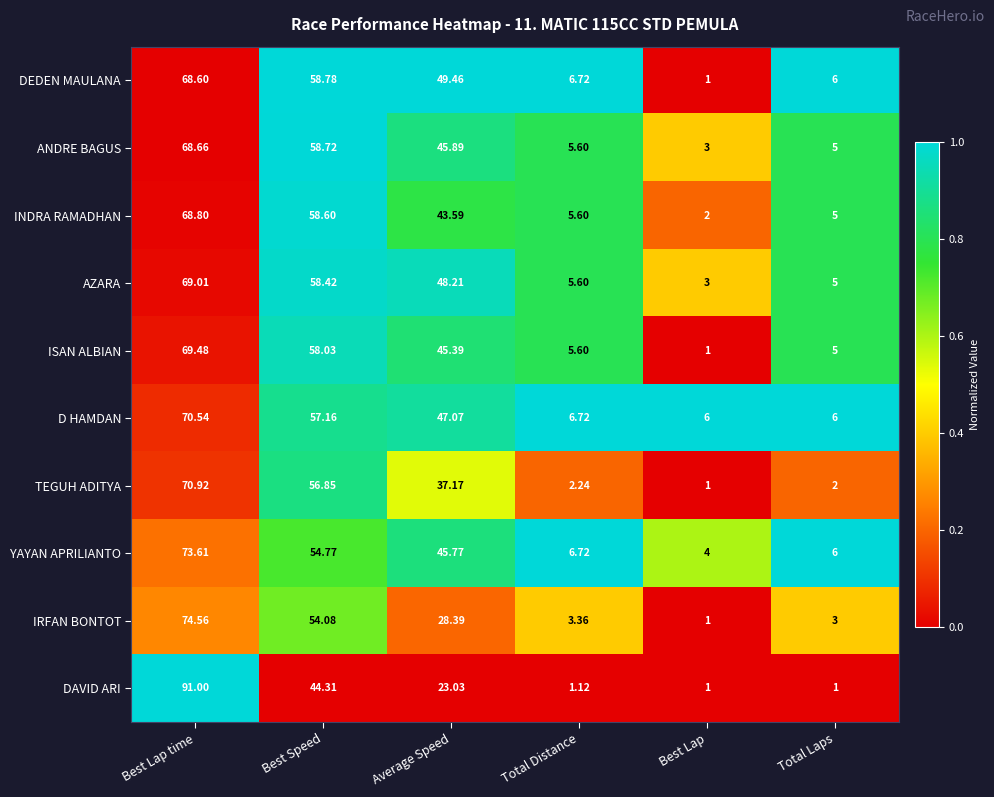

Where is DAVID ARI nearest to the value 46?

Best Speed